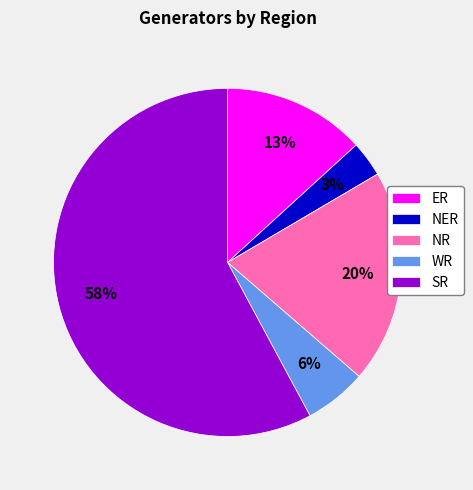

What is the largest slice in the pie chart?

SR